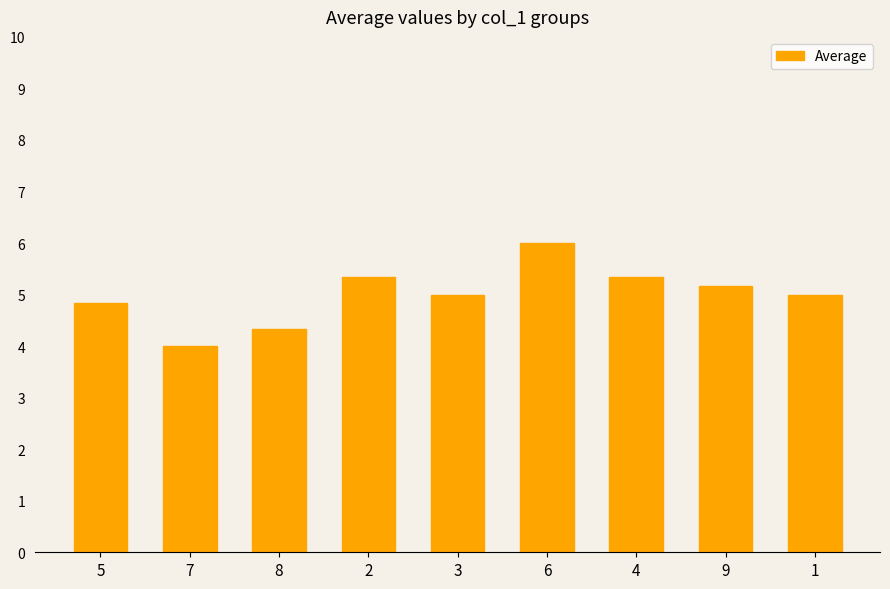

What position from the right is 5?

9